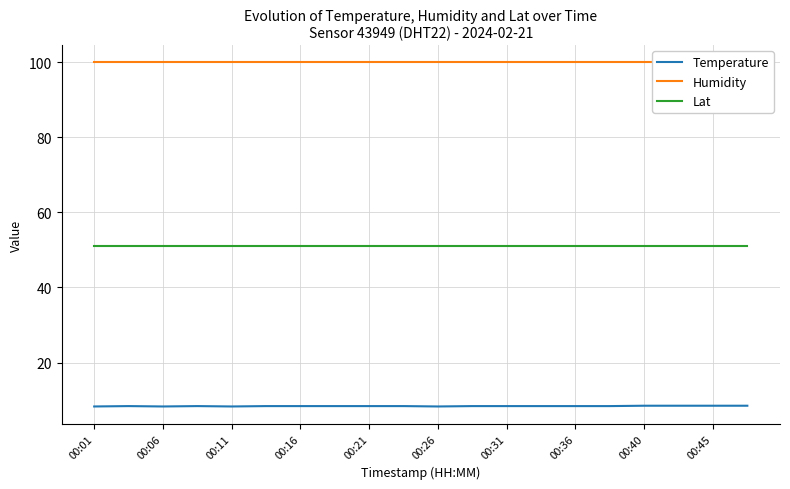

What is the highest value of the Temperature series?

8.5